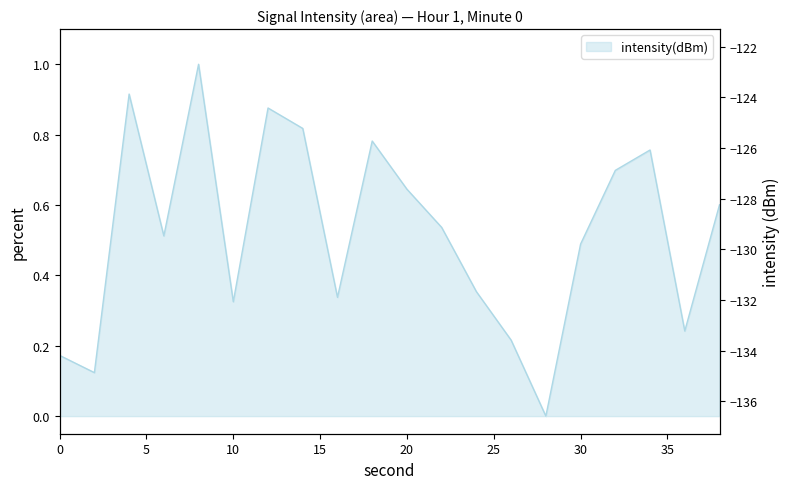

What is the change in value from 2 to 10?

+0.2